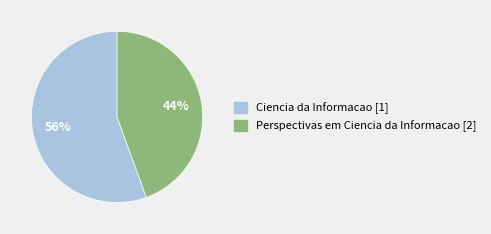

Which category has the biggest portion of the pie?

Ciencia da Informacao [1]